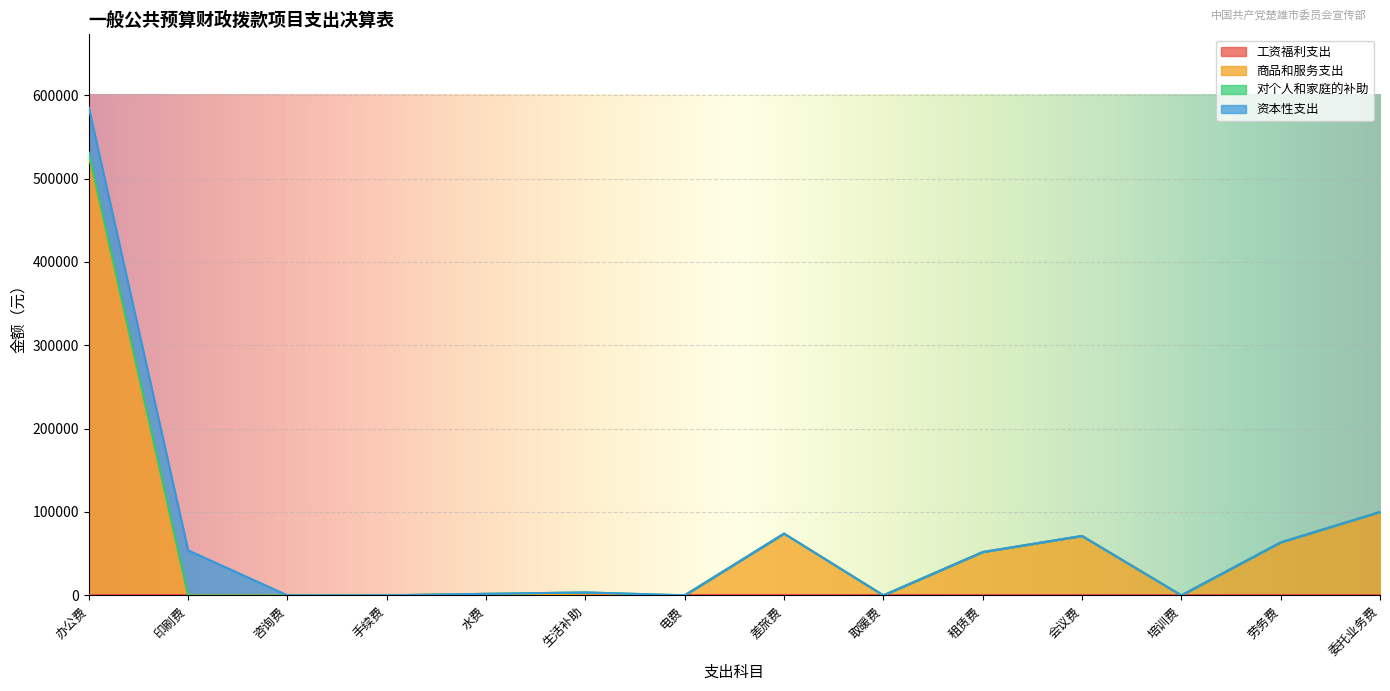

What is the difference between the highest and lowest values at 差旅费?

74037.0